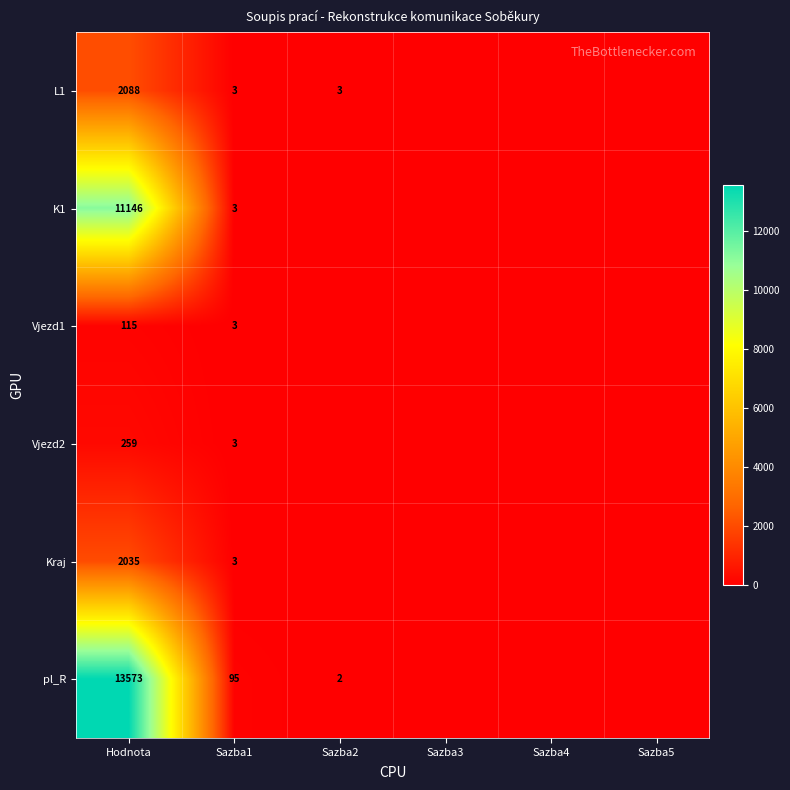

What is the total value across all series at Sazba1?

110